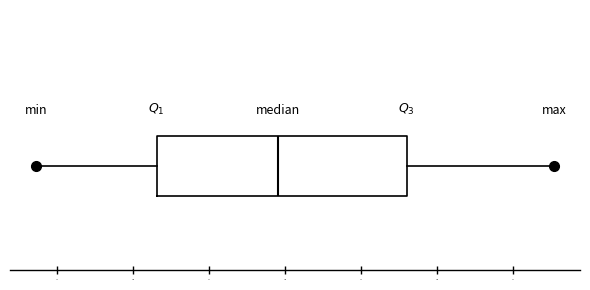

Where does the right whisker of the box end on the x-axis? The values are not printed on the chart, so give them approximately, as read against the axis.

18.75